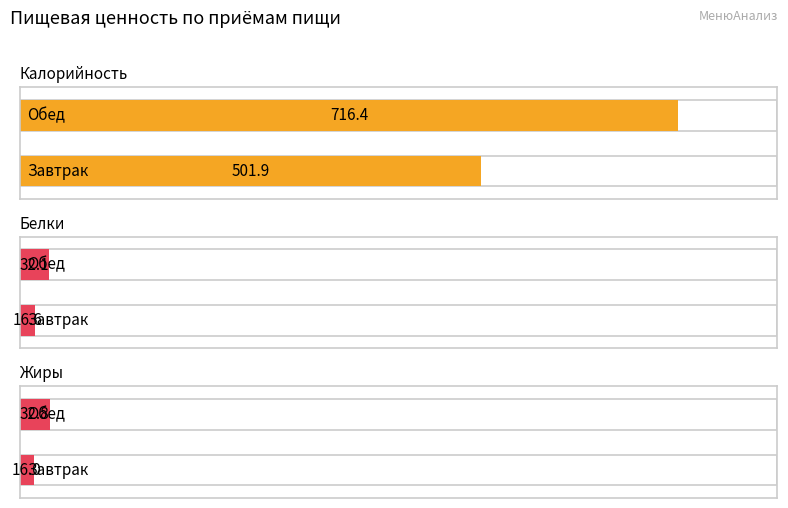

The Белки series shows 24.6 at Завтрак. True or false?

False